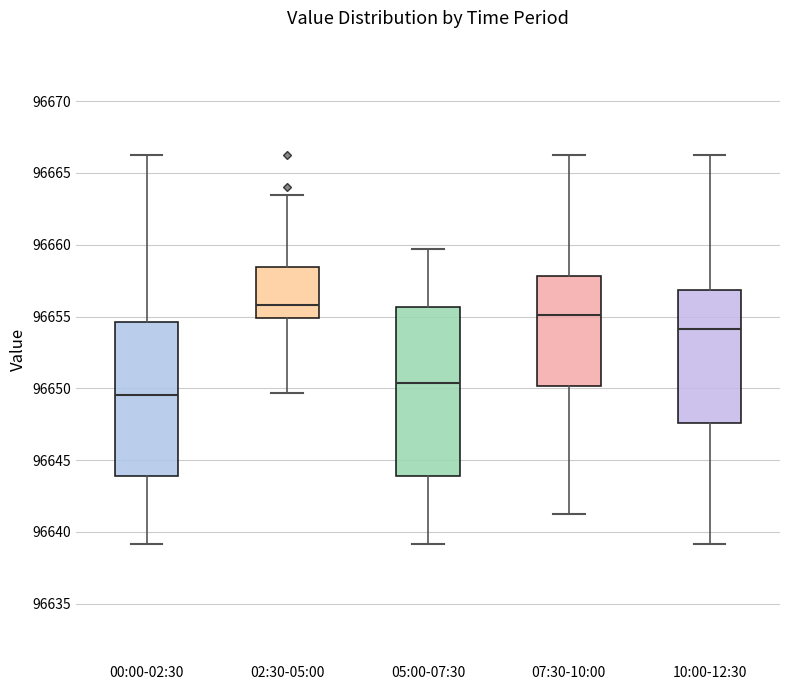

Which box is the tallest, from its lower edge to its upper edge?

05:00-07:30